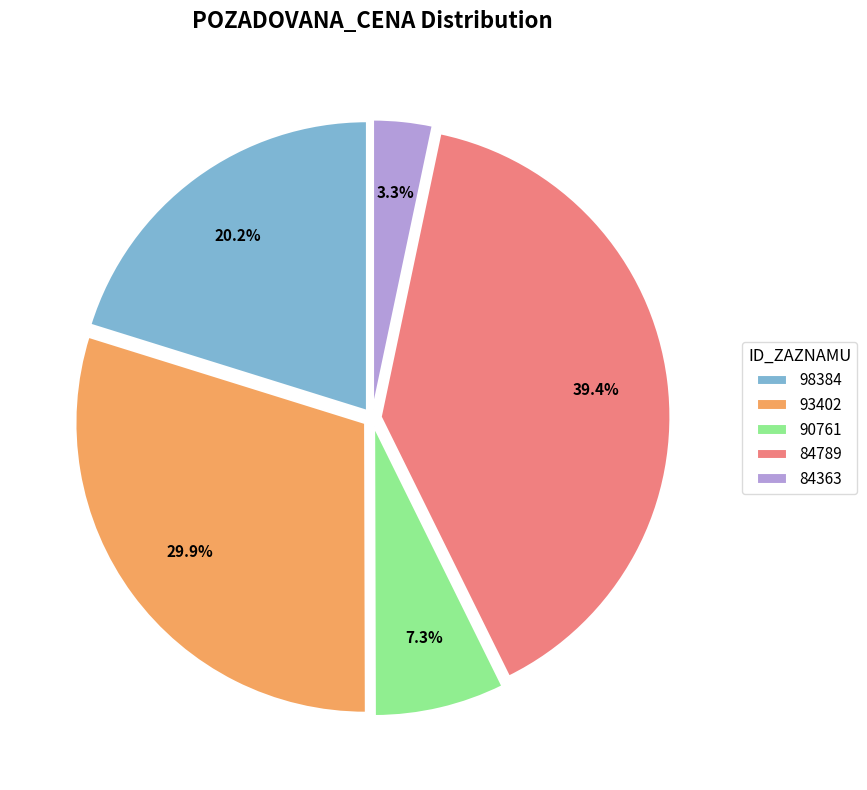

Which category has the biggest portion of the pie?

84789